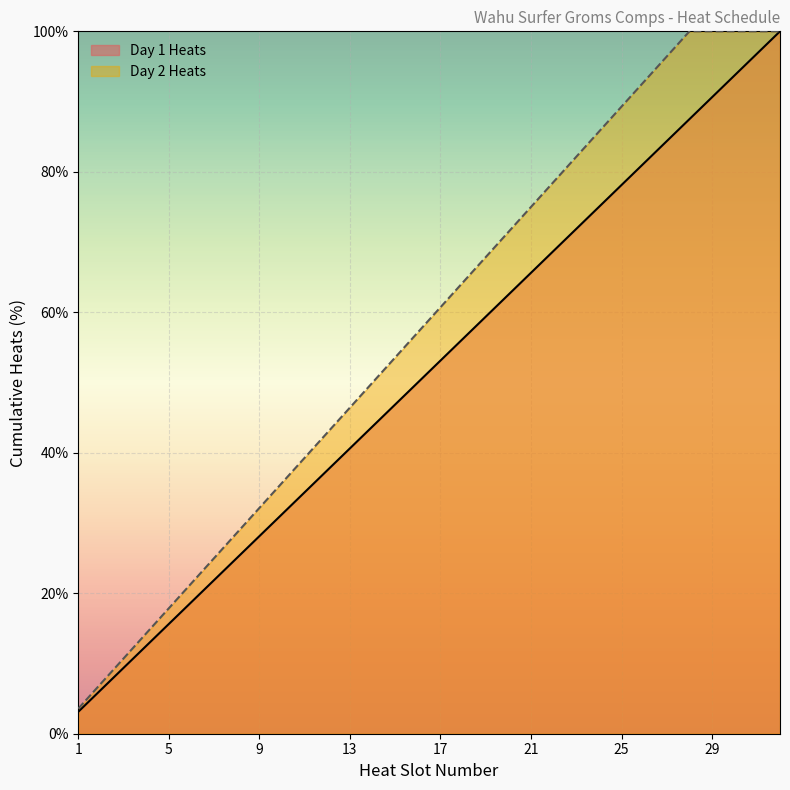

What is the difference between the maximum and second lowest values?

93.8